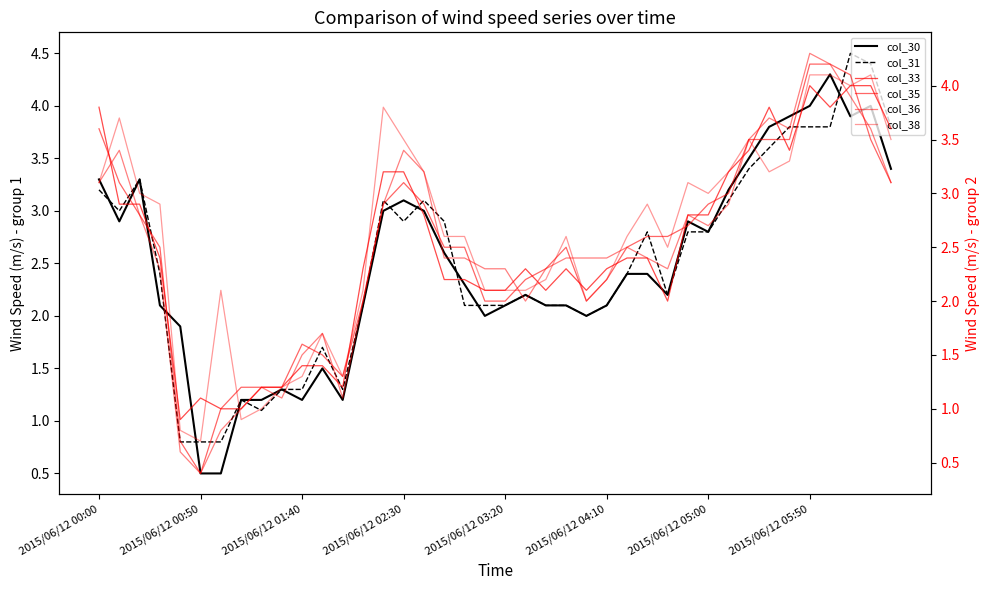

What is the difference between the highest and lowest values at 28?

0.6